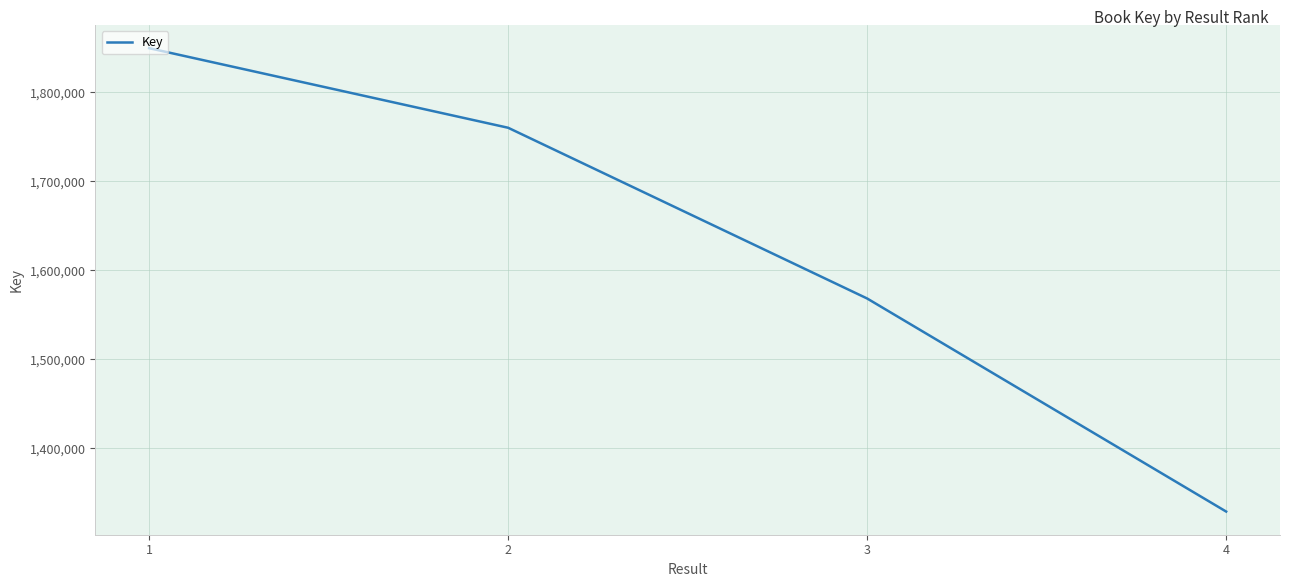

What is the ratio of the value at 2 to the value at 3?

1.1